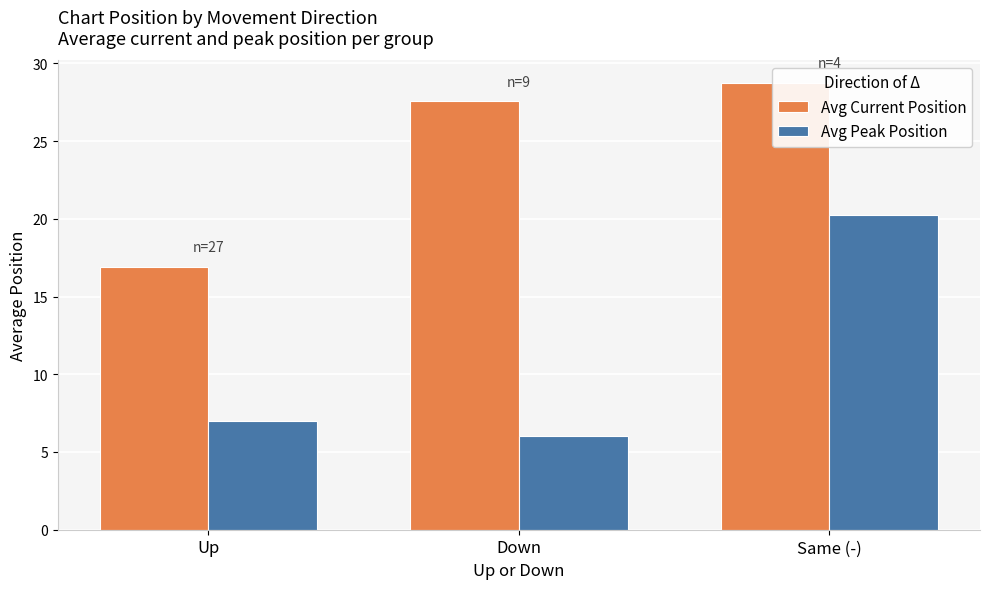

The value of Avg Current Position at Same (-) is 28.8. True or false?

True